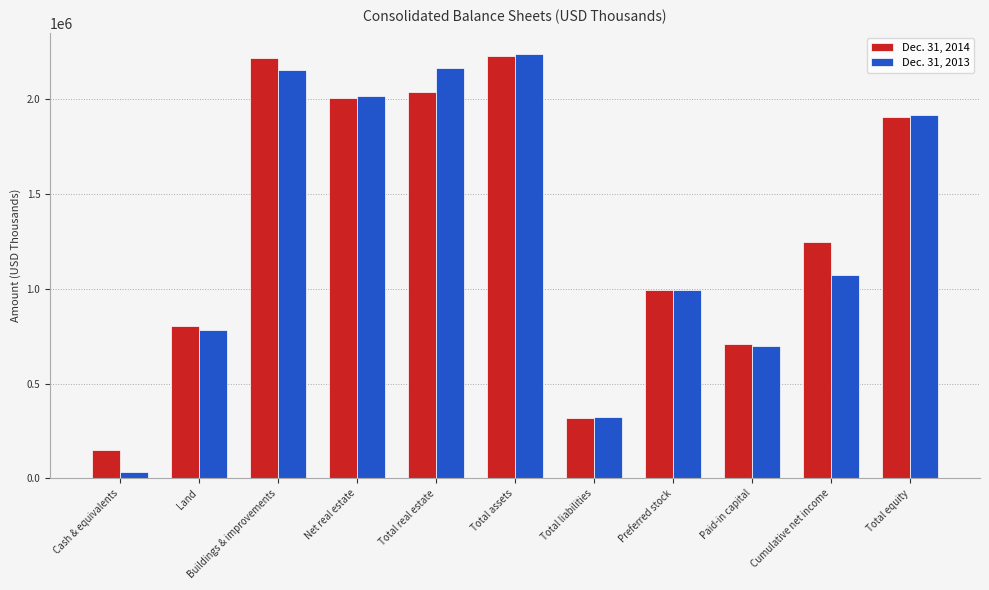

What is the label of the 2nd bar from the right?

Cumulative net income